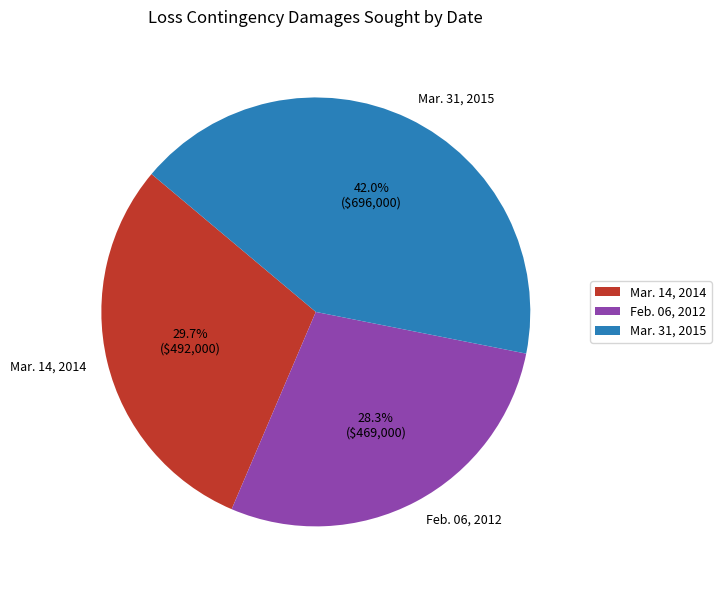

Approximately how many times larger is the value at Feb. 06, 2012 compared to Mar. 31, 2015?

0.7